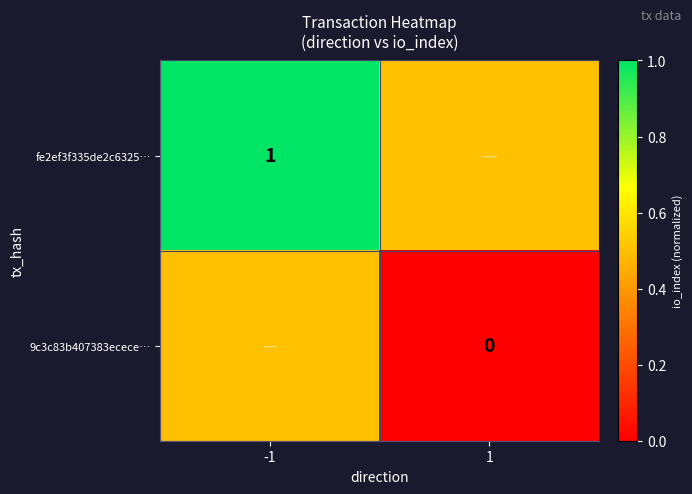

The value of fe2ef3f335de2c6325… at -1 is 0.5. True or false?

False